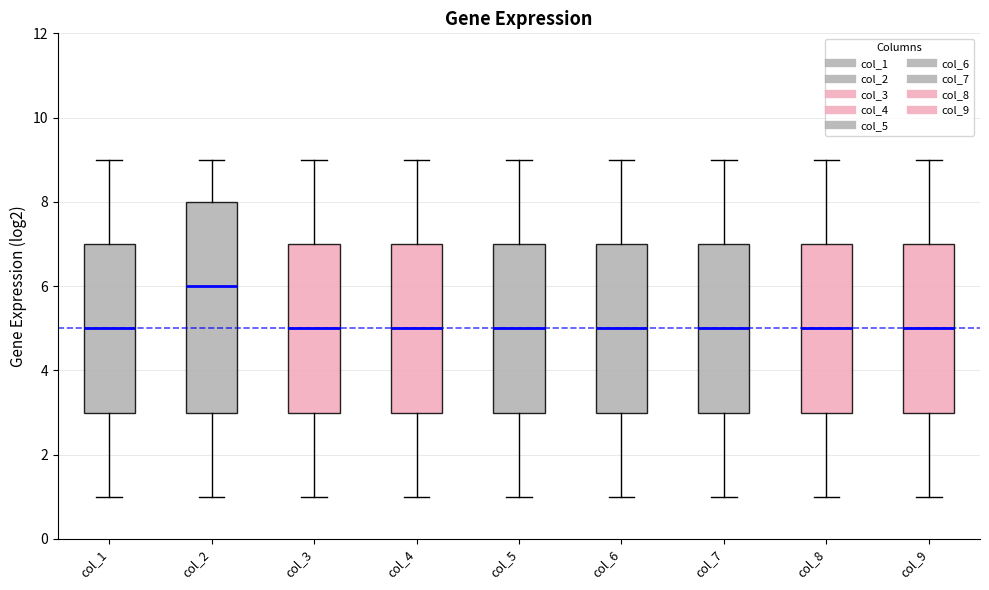

Which box is the tallest, from its lower edge to its upper edge?

col_2